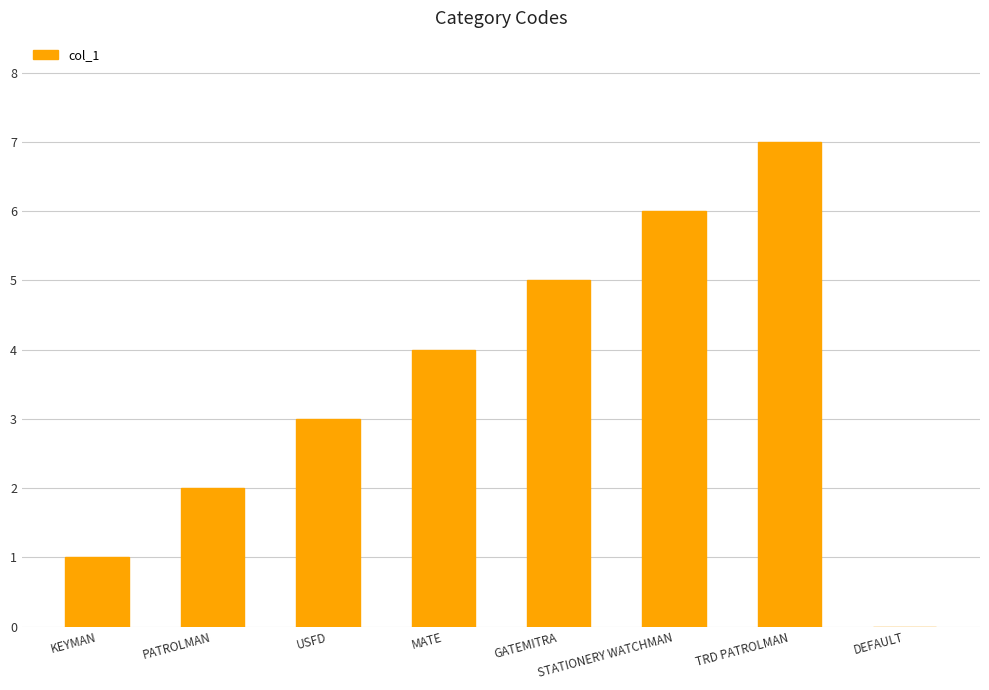

What is the sum of all values?

28